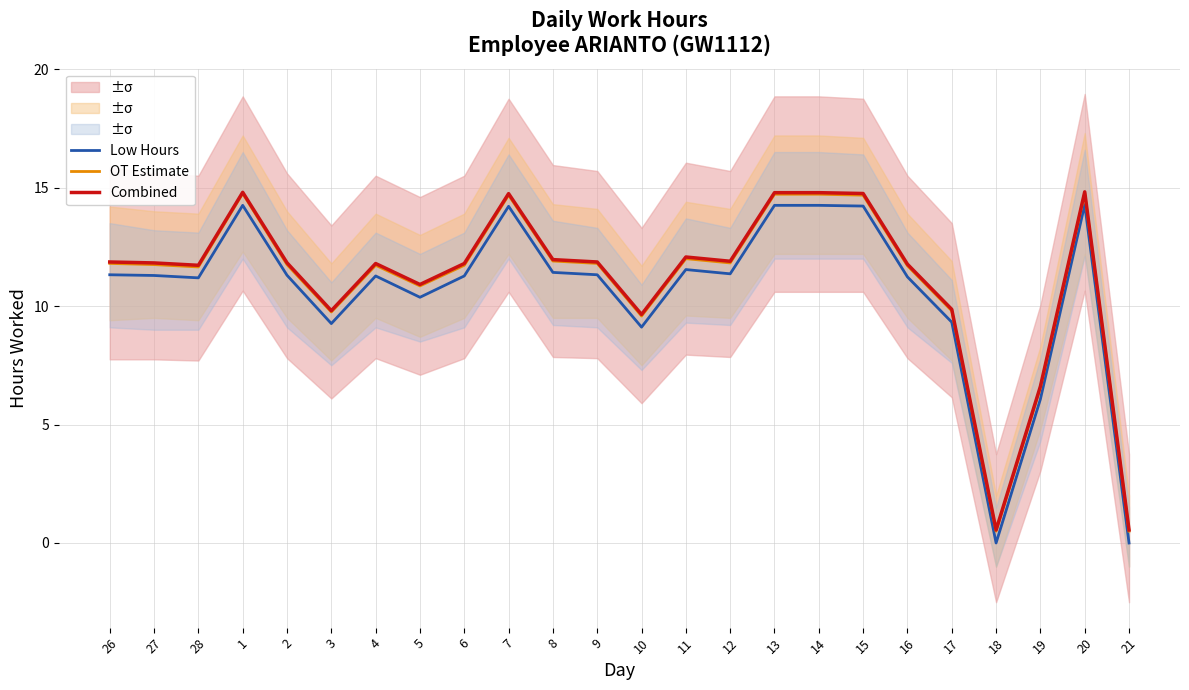

True or false: Low Hours and OT Estimate intersect in this chart.

False